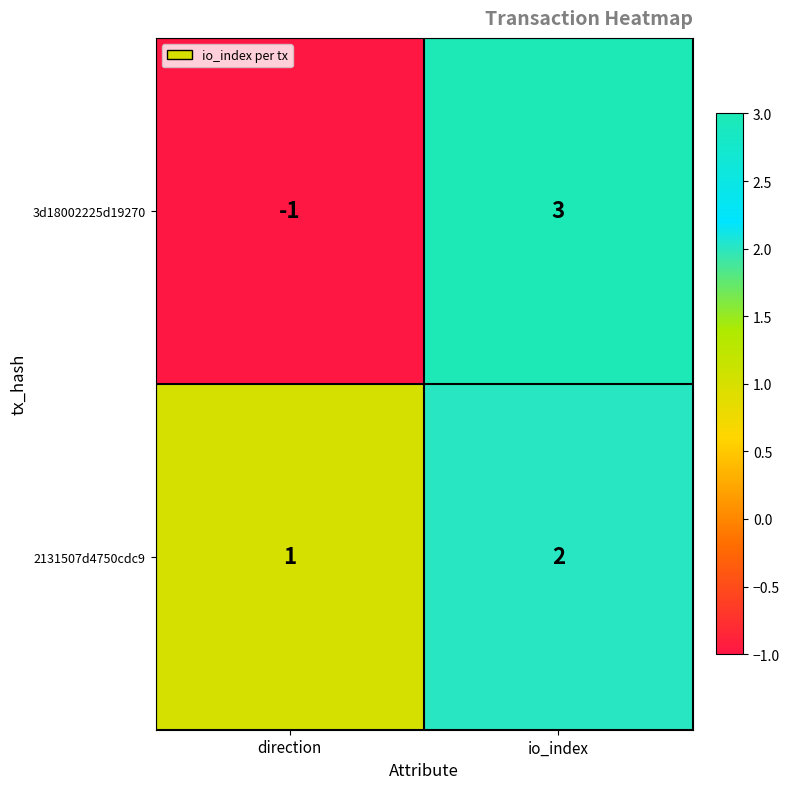

At which label is 2131507d4750cdc9 closest to 1?

direction